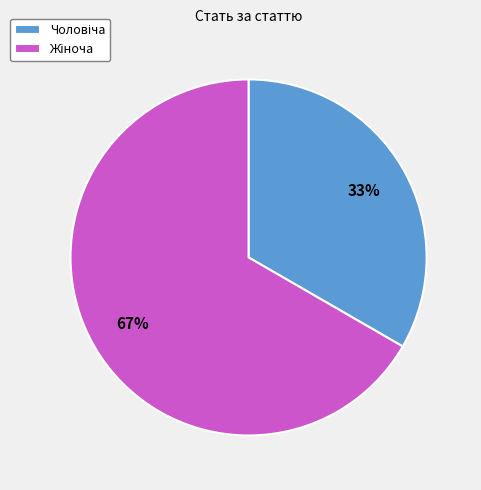

To the nearest percent, what is the average slice percentage?

50%